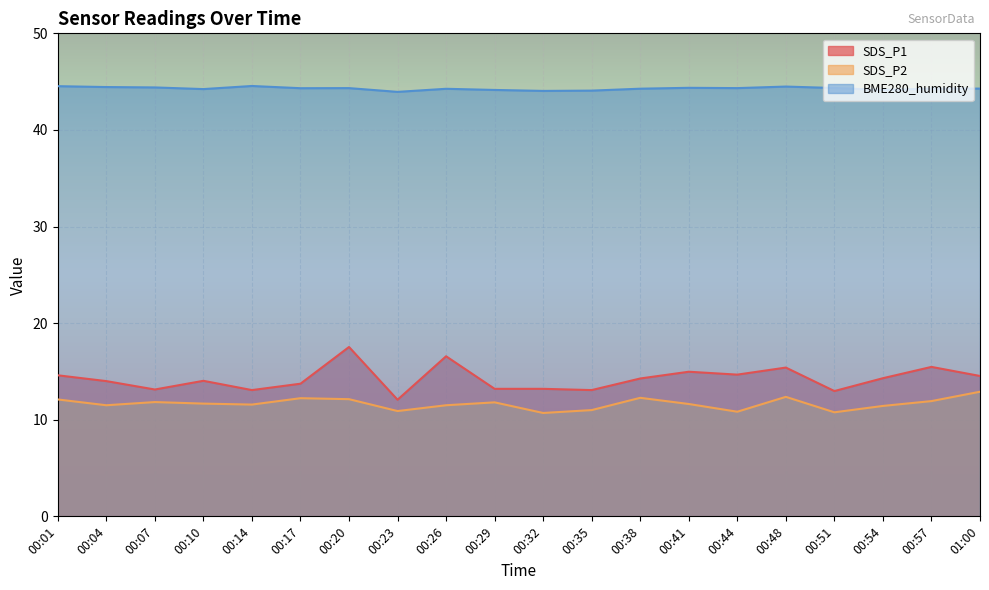

Rank the categories by BME280_humidity value from lowest to highest.

00:23, 00:32, 00:35, 00:29, 00:54, 00:10, 00:26, 00:38, 00:57, 01:00, 00:17, 00:20, 00:44, 00:51, 00:41, 00:07, 00:04, 00:48, 00:01, 00:14